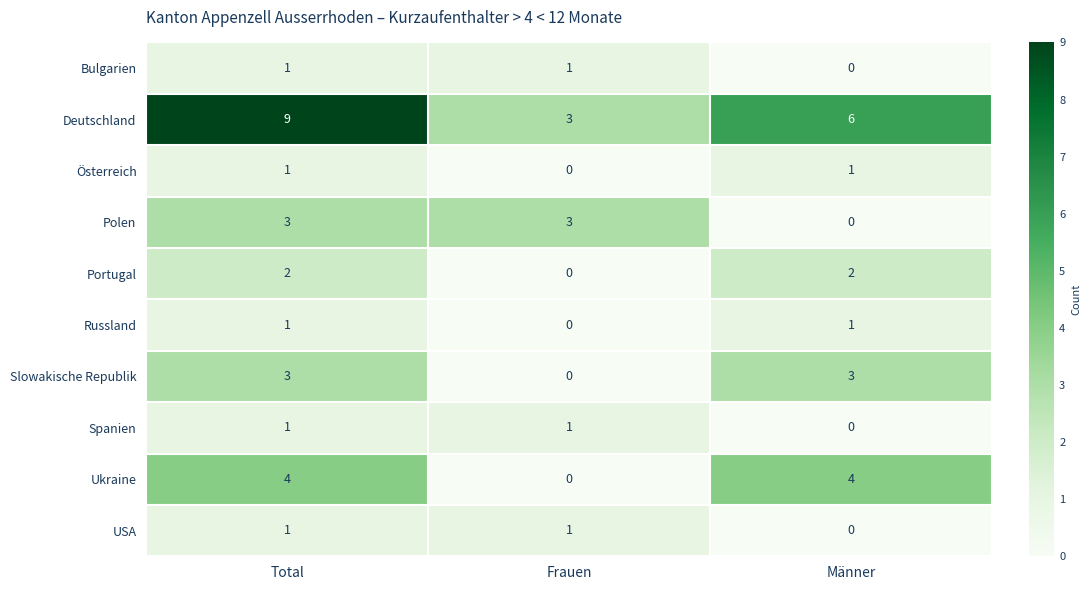

How many values in the Slowakische Republik series are below 3?

1